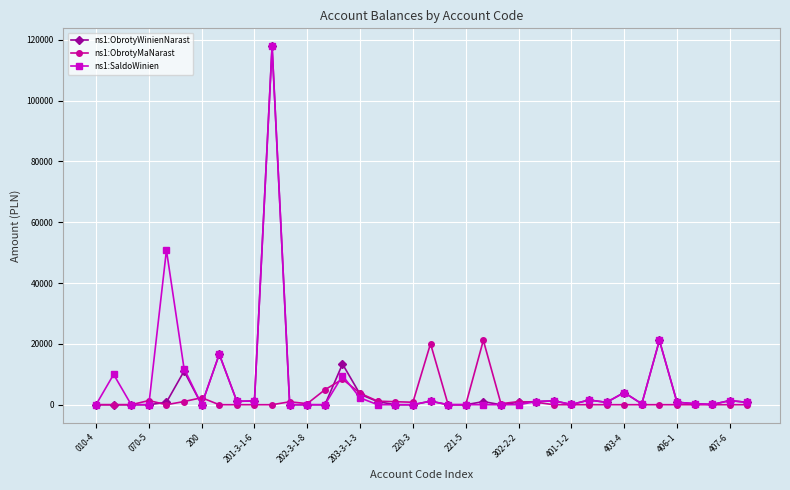

True or false: ns1:ObrotyWinienNarast has more than 1 interior local peaks.

True